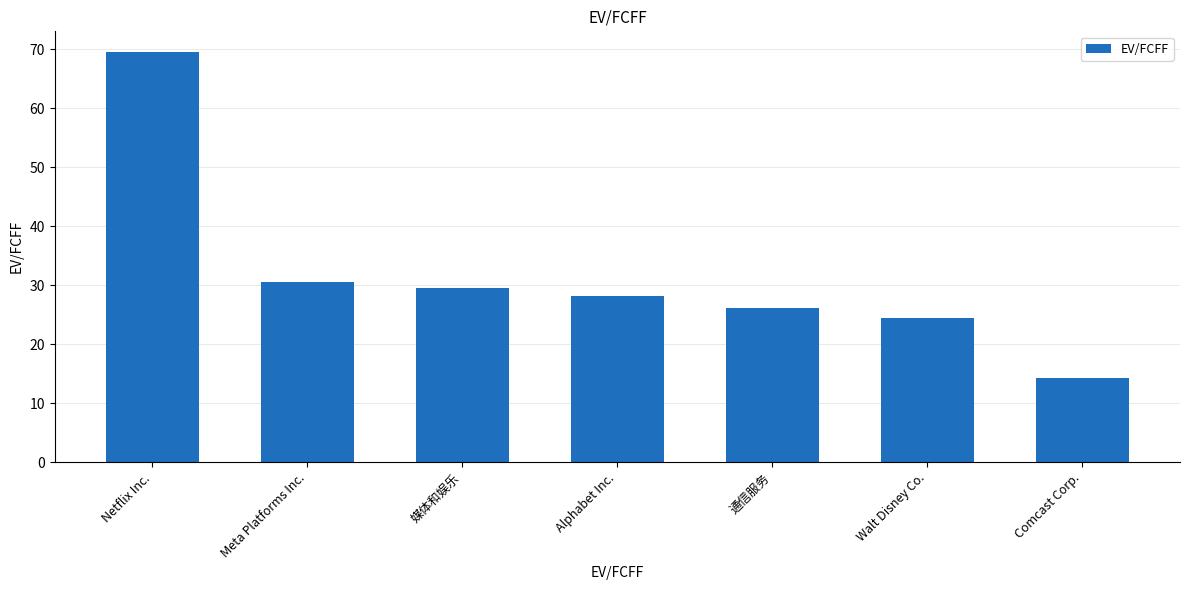

What is the label of the 4th bar from the right?

Alphabet Inc.